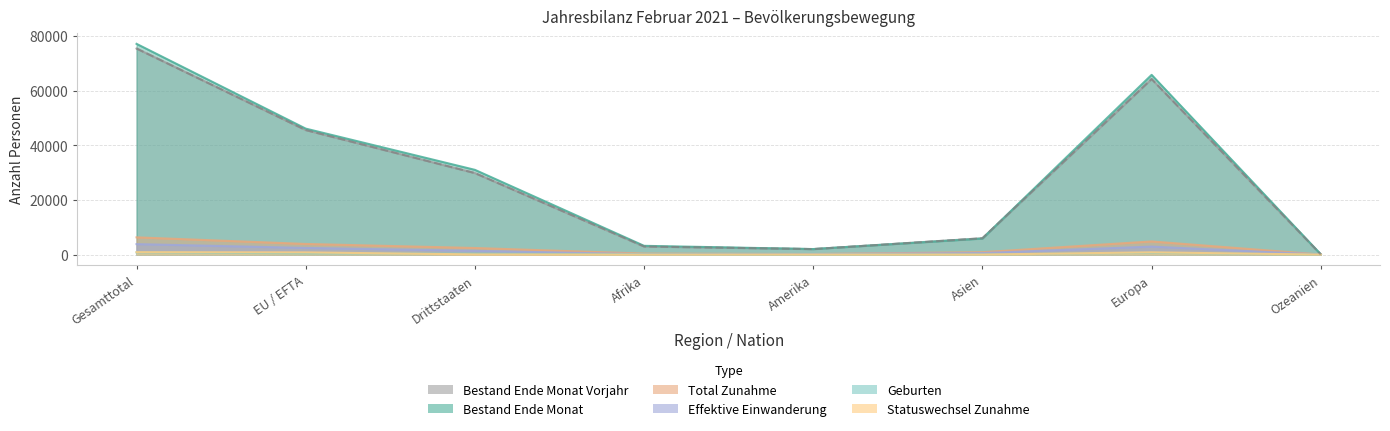

How many lines are shown in the chart?

6